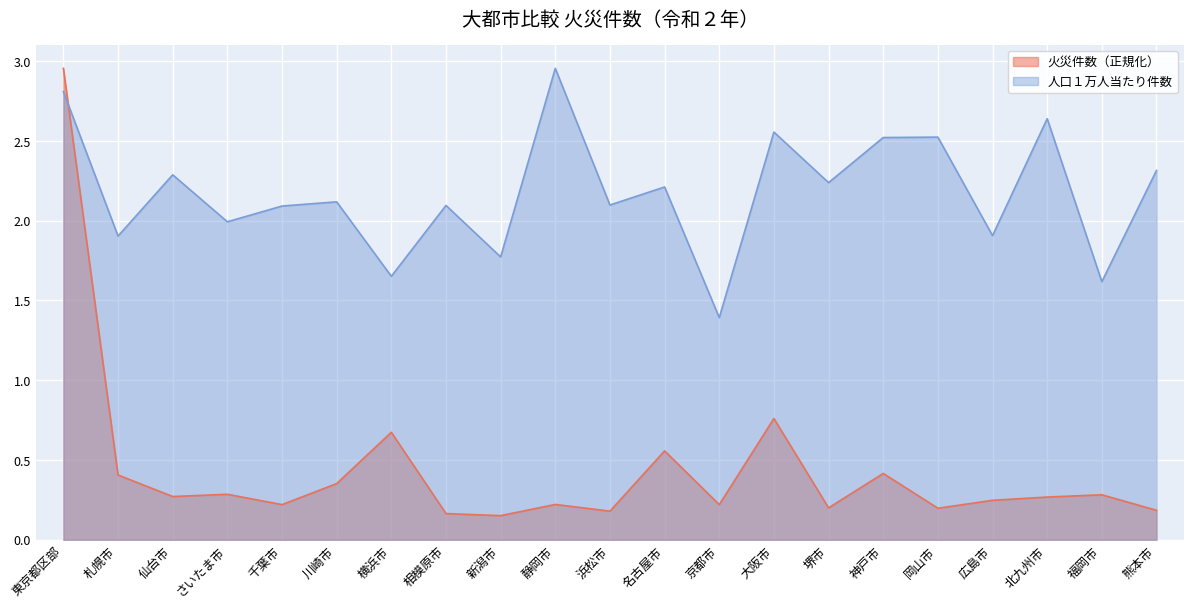

List the series in order of their overall mean, highest first.

人口１万人当たり件数, 火災件数（正規化）